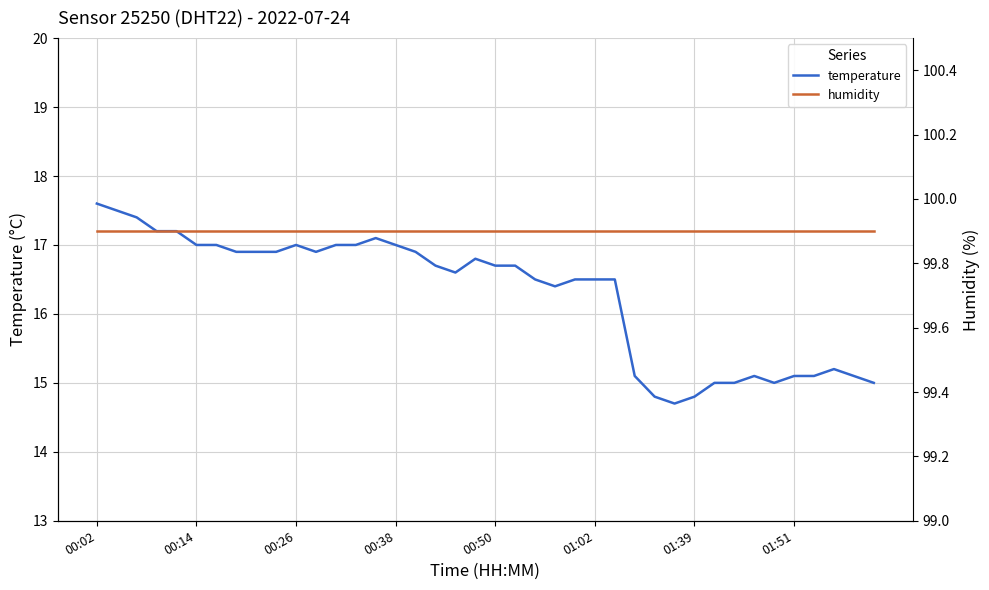

Is it true that humidity equals 99.9 at 39?

True